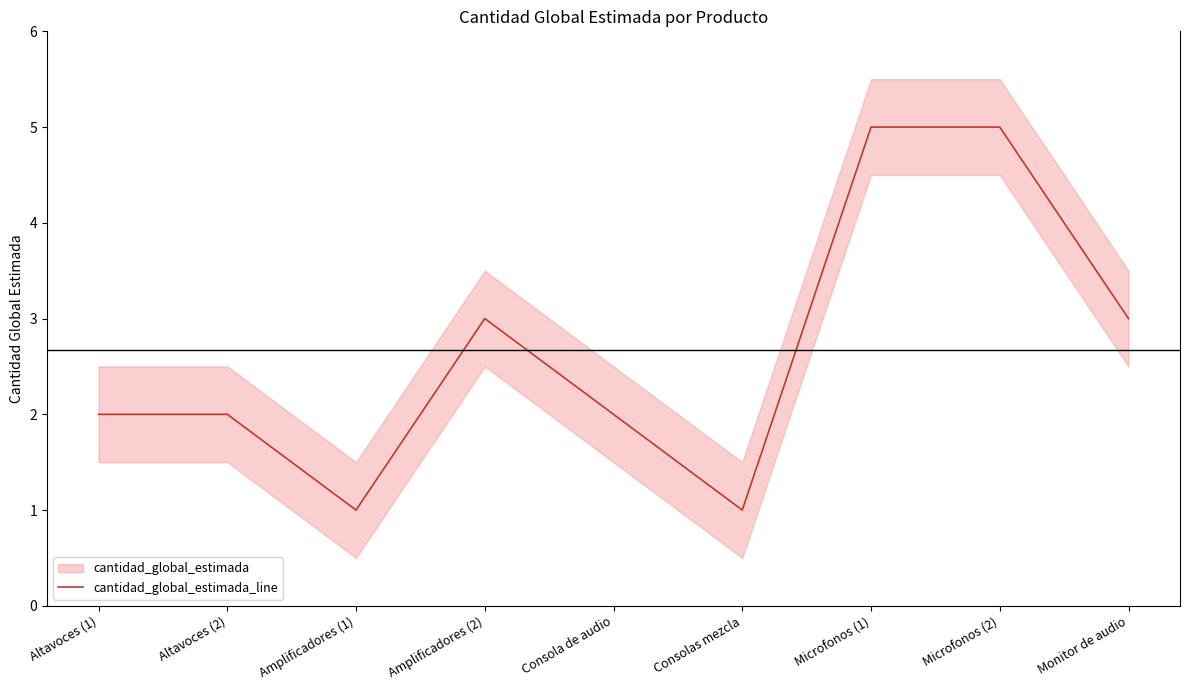

How many points are lower than both their immediate neighbors (excluding endpoints)?

2